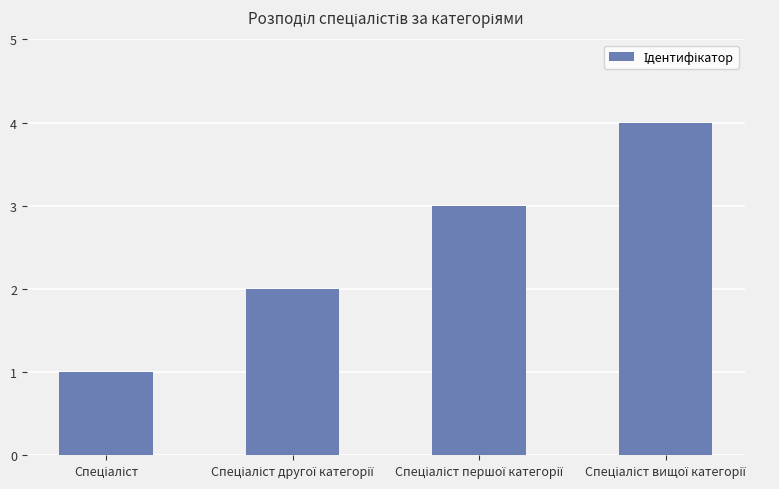

What is the greatest value displayed?

4